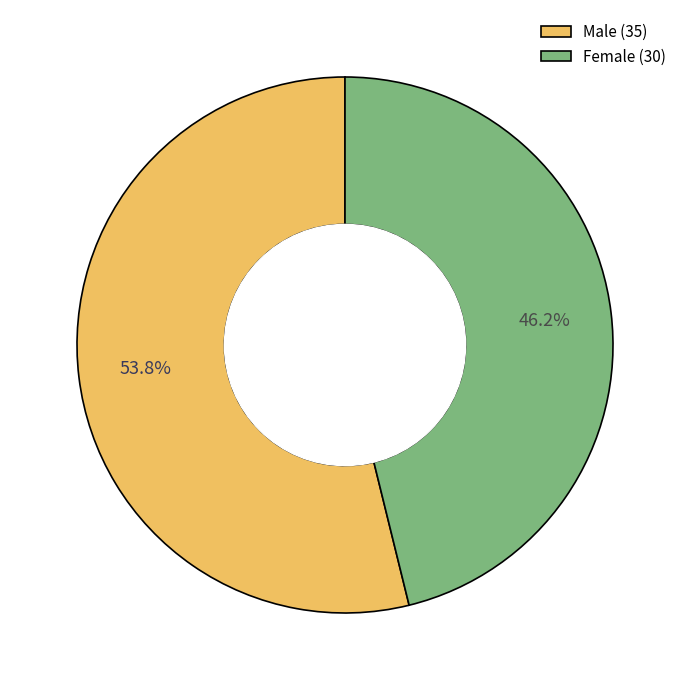

Which slice is the smallest?

Female